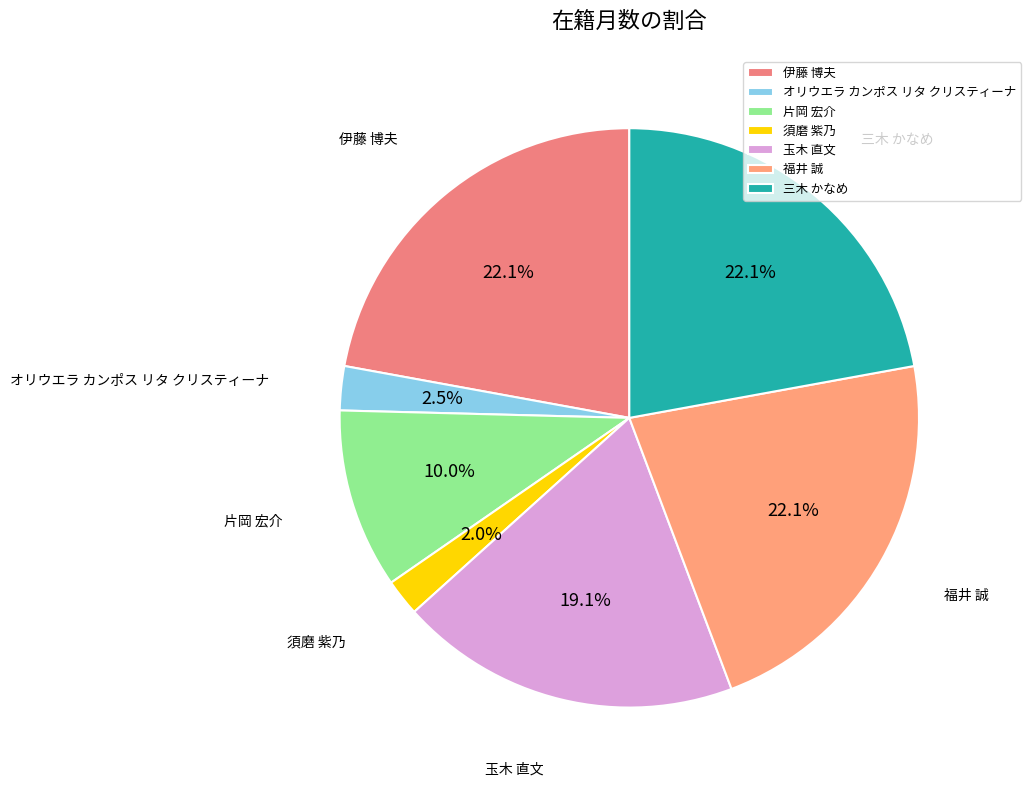

True or false: 玉木 直文 accounts for 26% of the total.

False